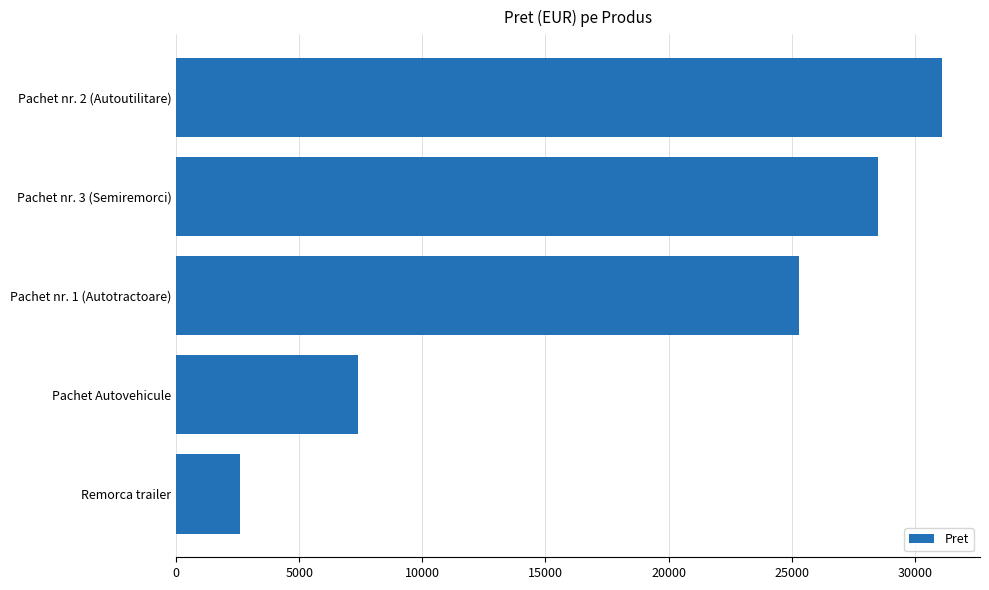

How many series are shown in this chart?

1